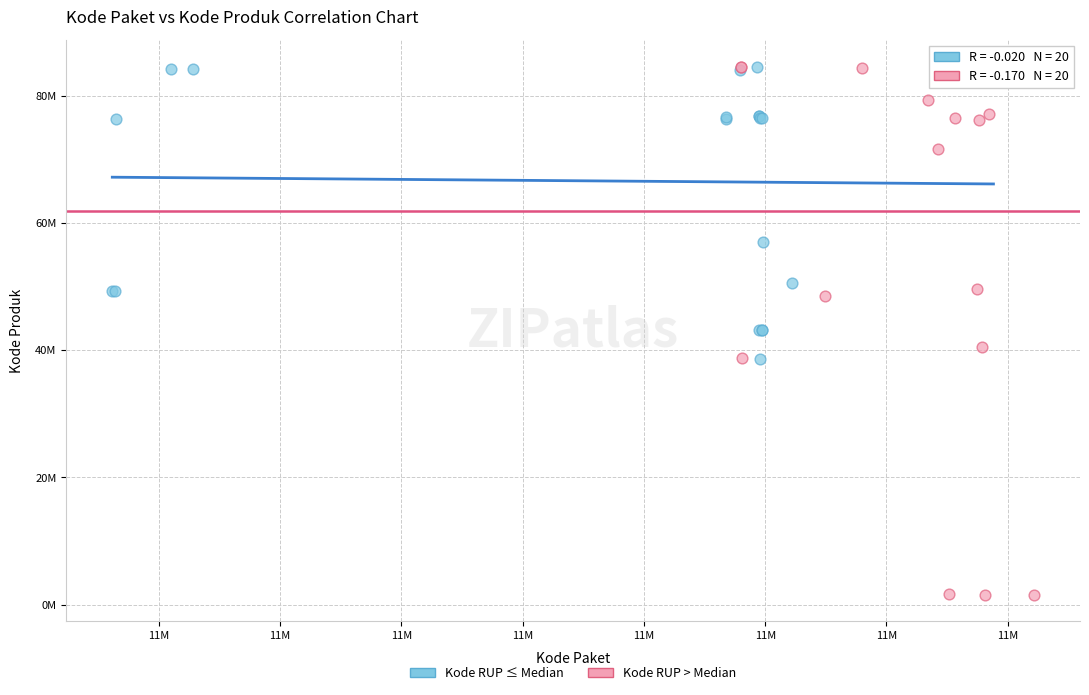

Which series contains the lowest Y value?

Kode RUP > Median